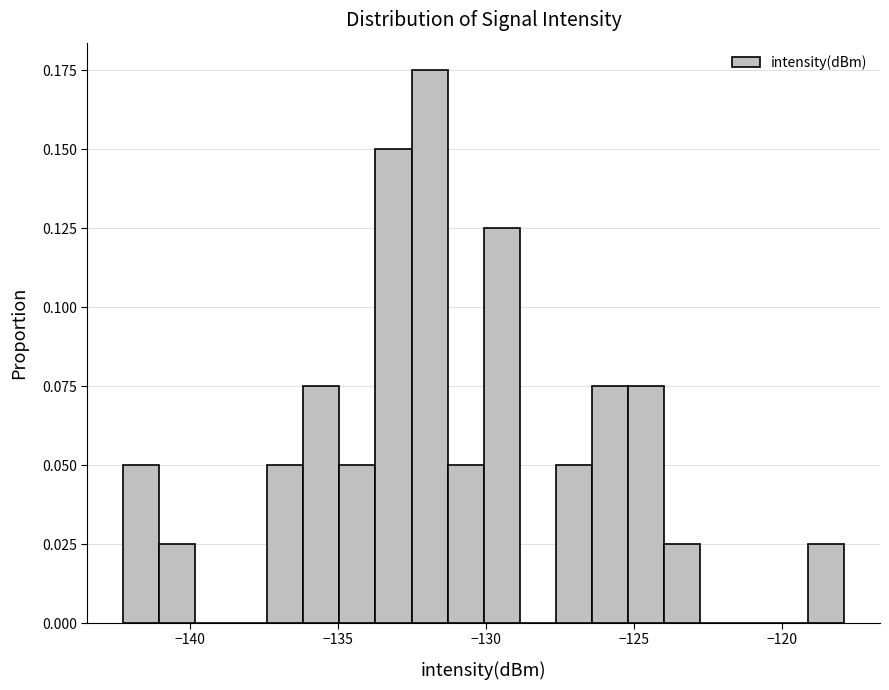

Read against the x-axis, roughly where is the centre of the tallest bar?

-132.0